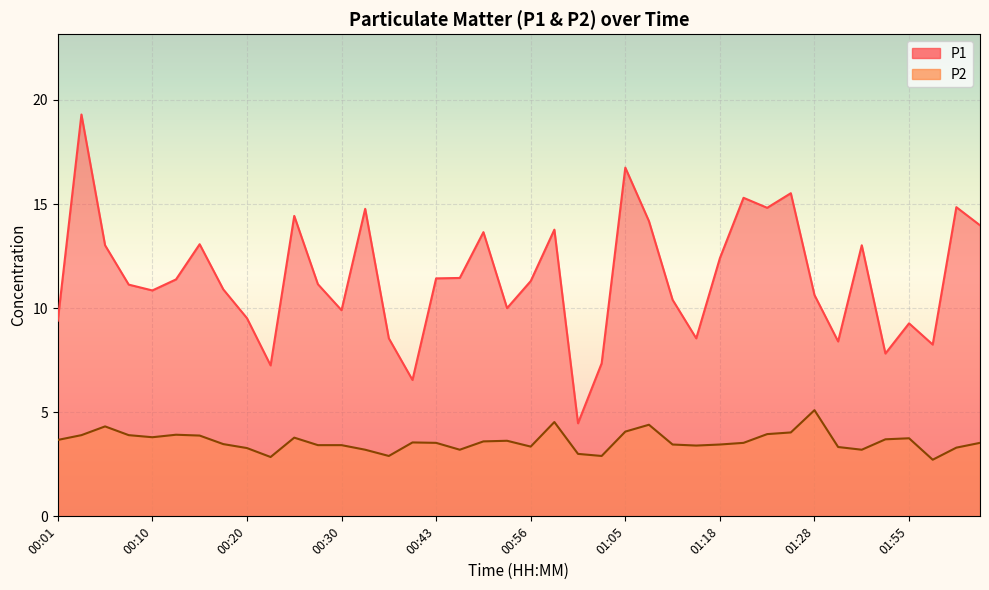

True or false: P1 and P2 cross at least once.

False